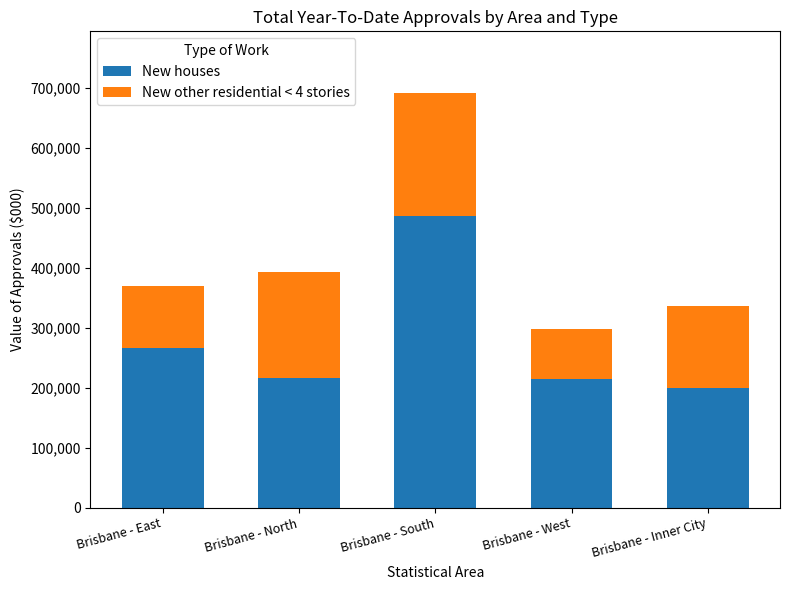

What is the highest value of the New houses series?

486804